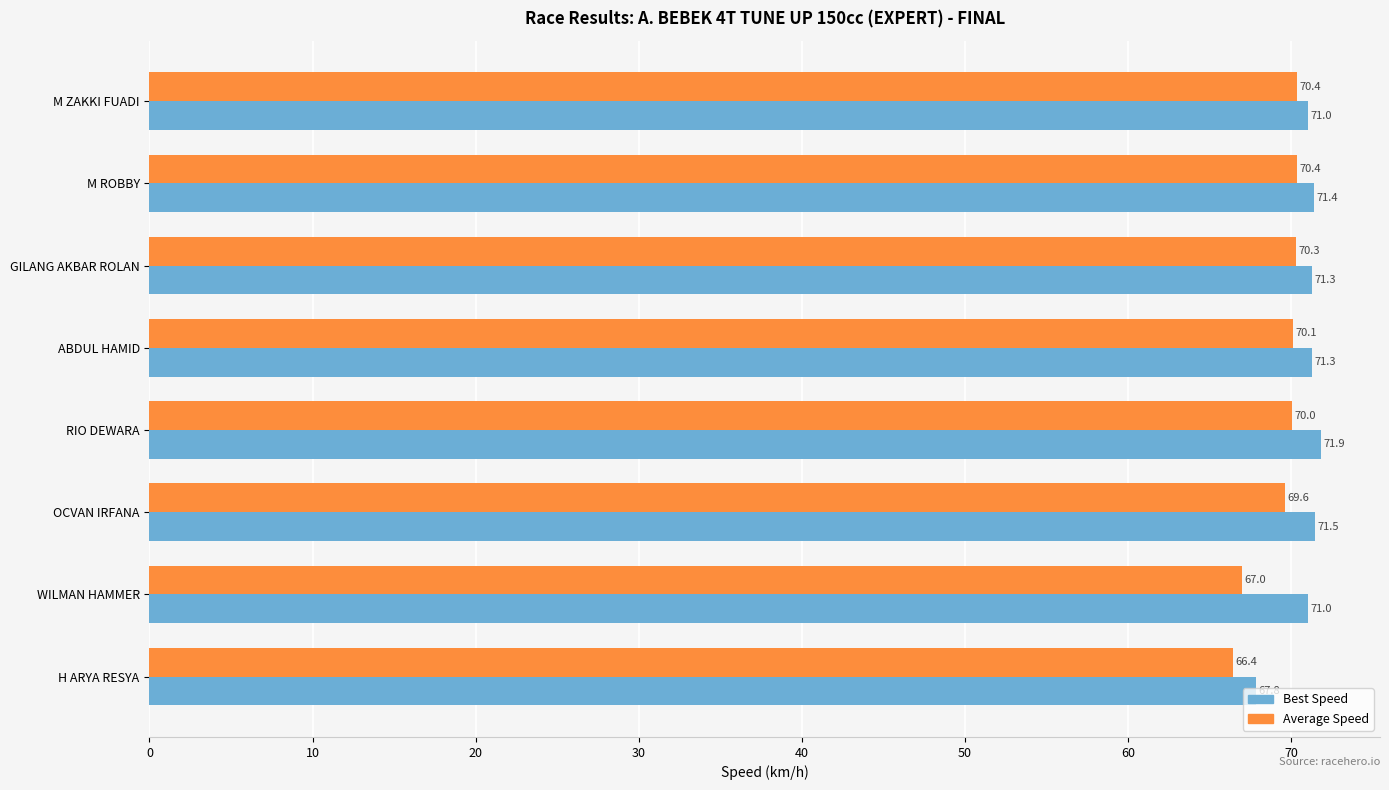

The value of Average Speed at M ROBBY is 70.4. True or false?

True